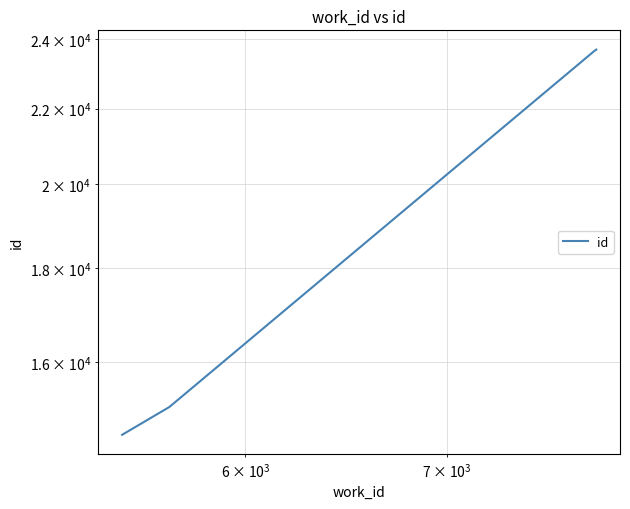

What is the average value?

19268